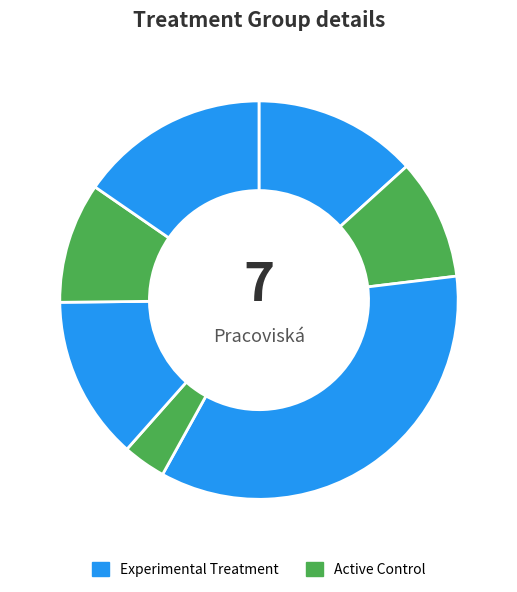

Is there any slice that represents more than half of the pie?

No